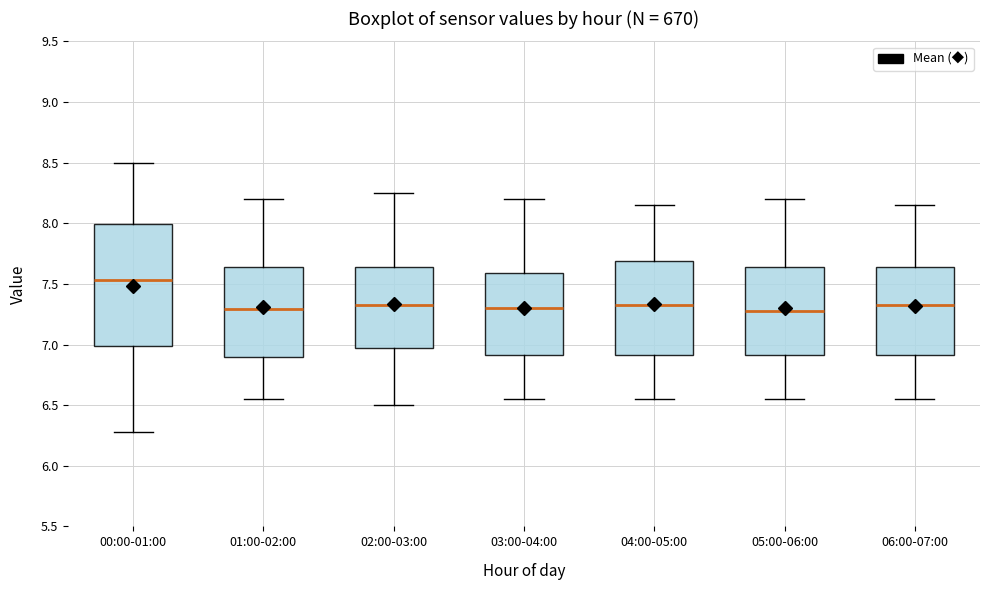

Reading left to right, transcribe this box plot: for each box, give where its median line is, the range the box spans, and where its two whiskers end, as read against the y-axis. The values are not printed on the chart, so give them approximately, as read against the axis.

00:00-01:00: median 7.55, box 7.00 to 8.00, whiskers 6.30 to 8.50
01:00-02:00: median 7.30, box 6.90 to 7.65, whiskers 6.55 to 8.20
02:00-03:00: median 7.35, box 7.00 to 7.65, whiskers 6.50 to 8.25
03:00-04:00: median 7.30, box 6.90 to 7.60, whiskers 6.55 to 8.20
04:00-05:00: median 7.35, box 6.90 to 7.70, whiskers 6.55 to 8.15
05:00-06:00: median 7.30, box 6.90 to 7.65, whiskers 6.55 to 8.20
06:00-07:00: median 7.35, box 6.90 to 7.65, whiskers 6.55 to 8.15